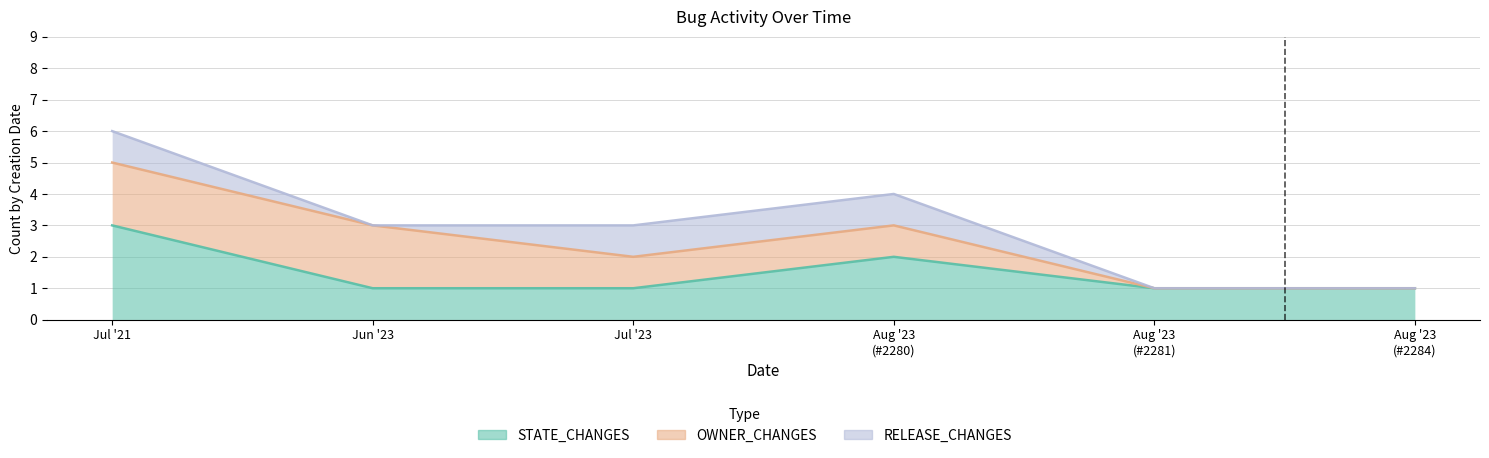

The value of OWNER_CHANGES at 2021-07-23 is 2. True or false?

True